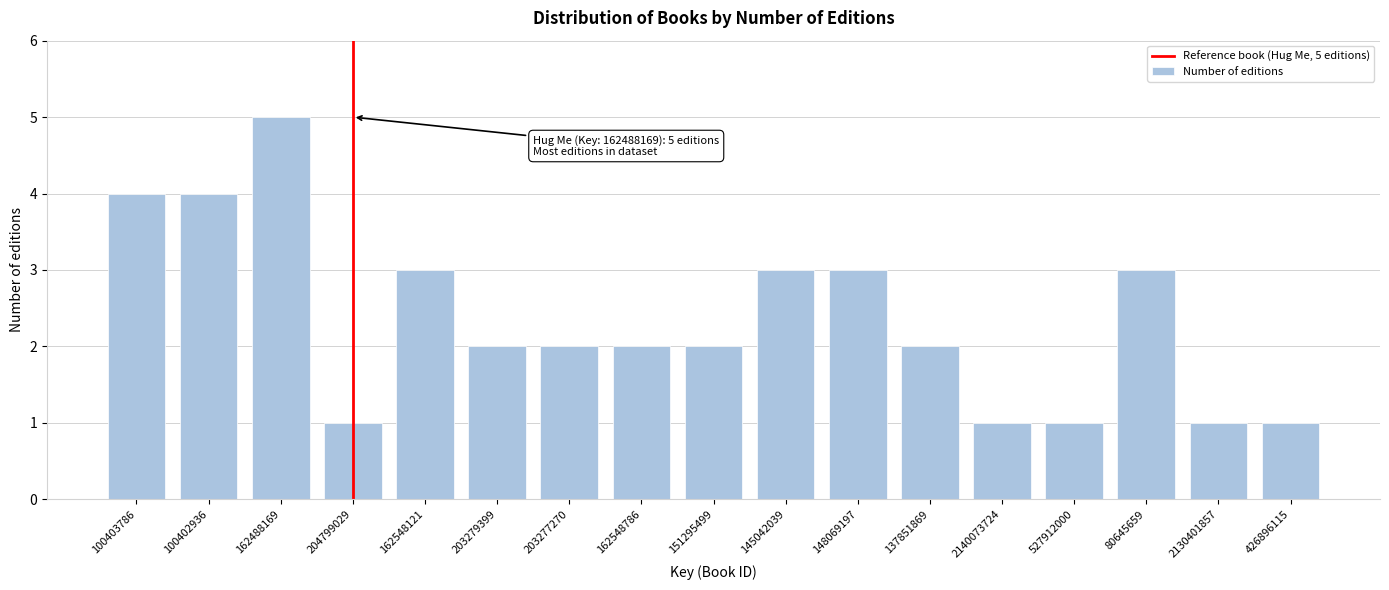

Reading left to right, list all the values displayed in this chart.

4	4	5	1	3	2	2	2	2	3	3	2	1	1	3	1	1